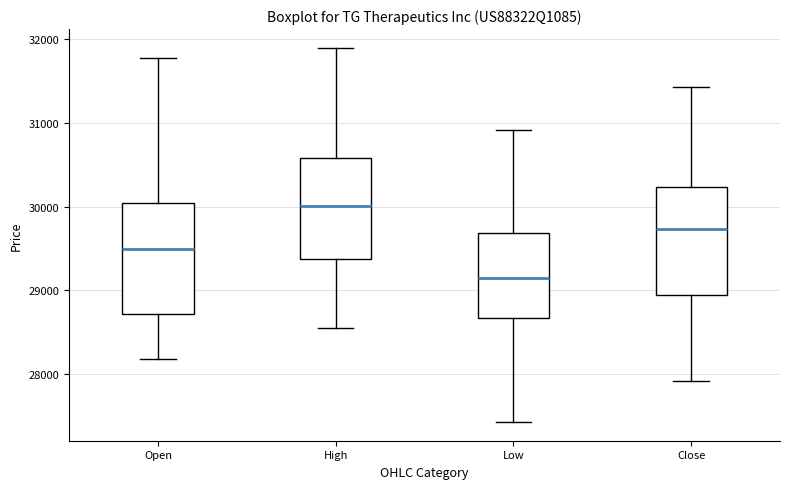

Reading left to right, read every box against the y-axis: the position of its median line, the range the box covers, and the ends of its whiskers. The values are not printed on the chart, so give them approximately, as read against the axis.

Open: median 29500, box 28700 to 30000, whiskers 28200 to 31800
High: median 30000, box 29400 to 30600, whiskers 28600 to 31900
Low: median 29100, box 28700 to 29700, whiskers 27400 to 30900
Close: median 29700, box 28900 to 30200, whiskers 27900 to 31400